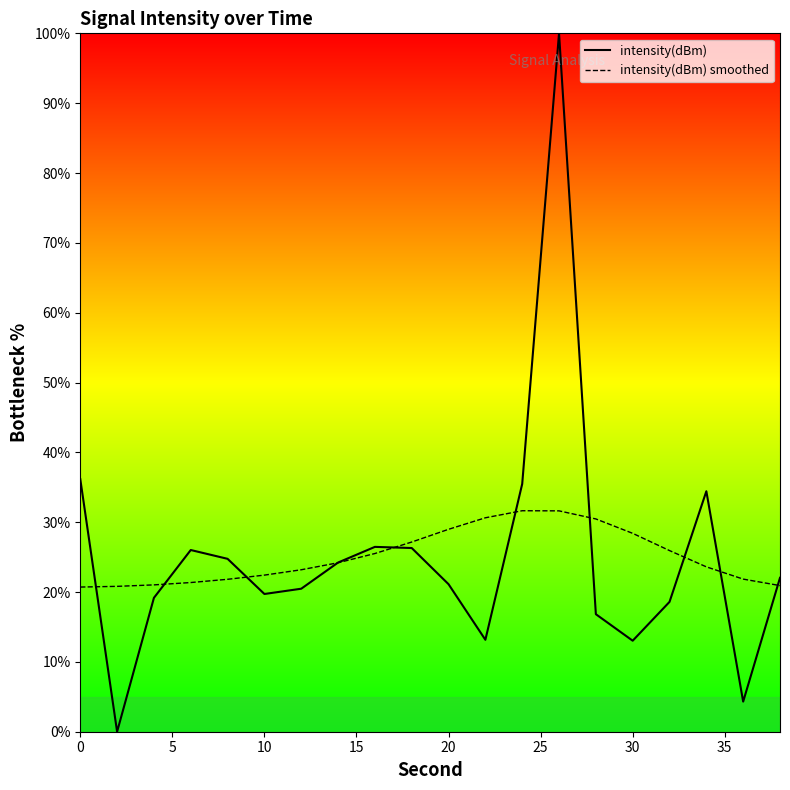

Rank the series by their maximum value, from highest to lowest.

intensity(dBm), intensity(dBm) smoothed